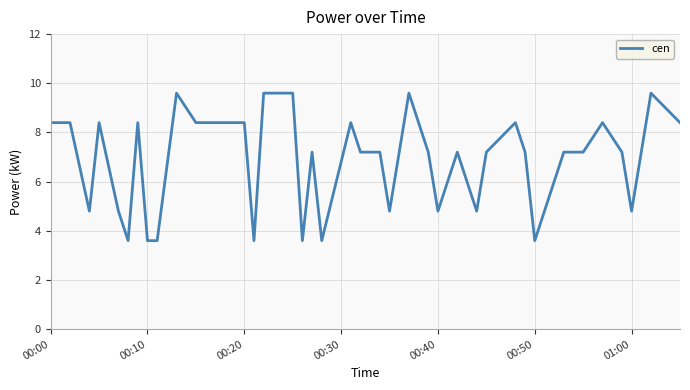

What is the difference between the maximum and minimum values?

6.0